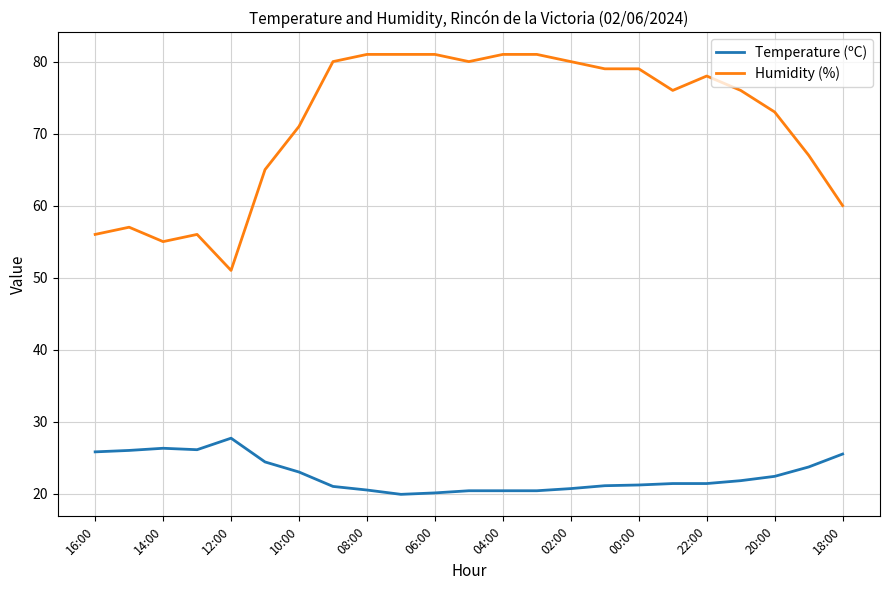

True or false: Temperature (ºC) and Humidity (%) intersect in this chart.

False